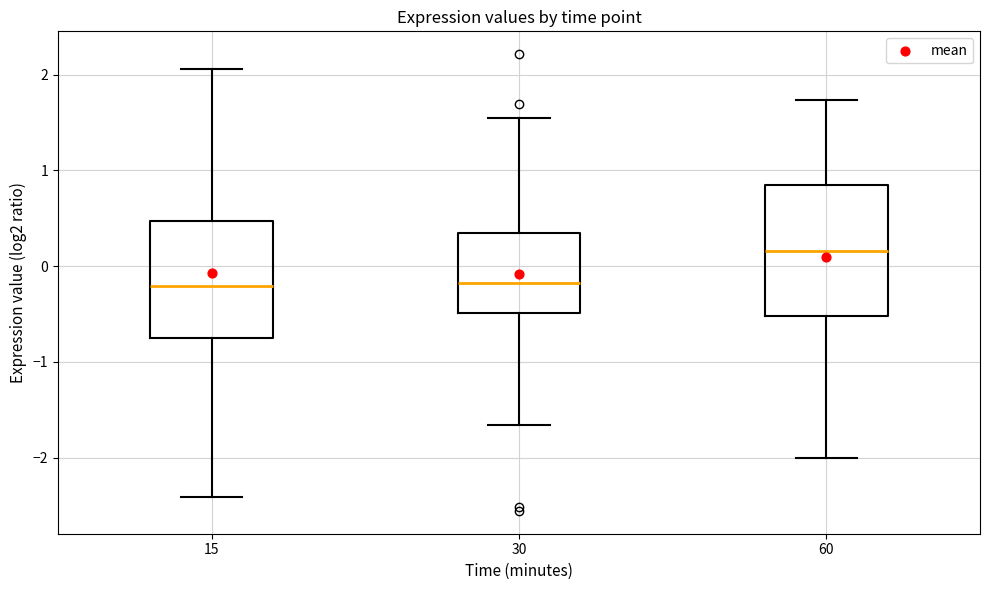

Where is the lower edge of the box at x = 30 on the y-axis? The values are not printed on the chart, so give them approximately, as read against the axis.

-0.5